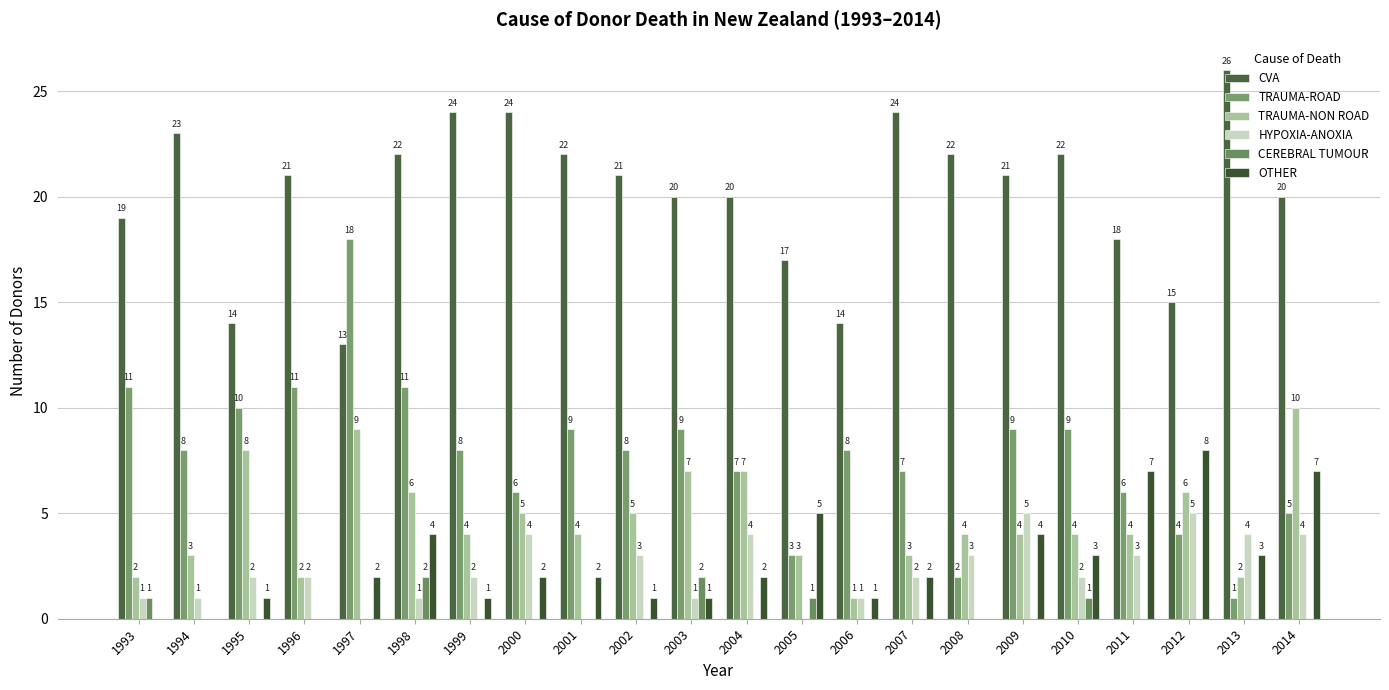

What is the difference between the OTHER values at 2002 and 2013?

2